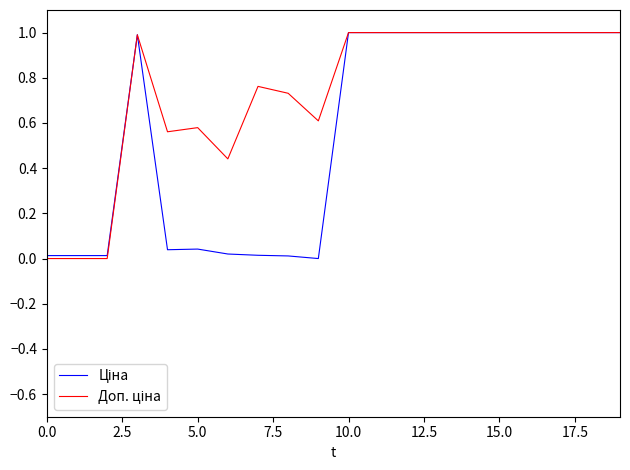

What is the greatest value displayed?

1.0